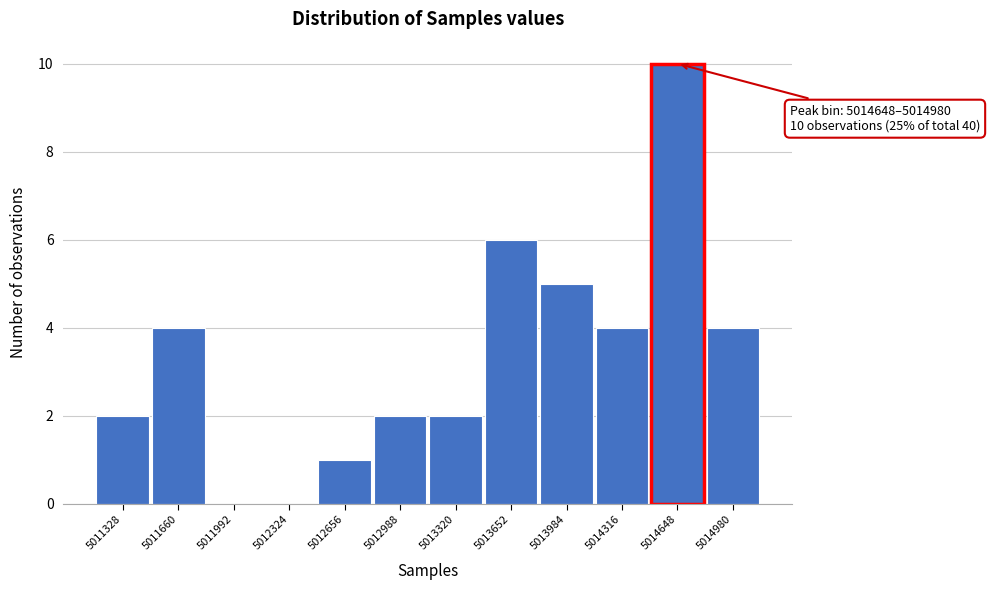

Reading right to left, what are all the values shown in this chart?

5014980=4	5014648=10	5014316=4	5013984=5	5013652=6	5013320=2	5012988=2	5012656=1	5012324=0	5011992=0	5011660=4	5011328=2